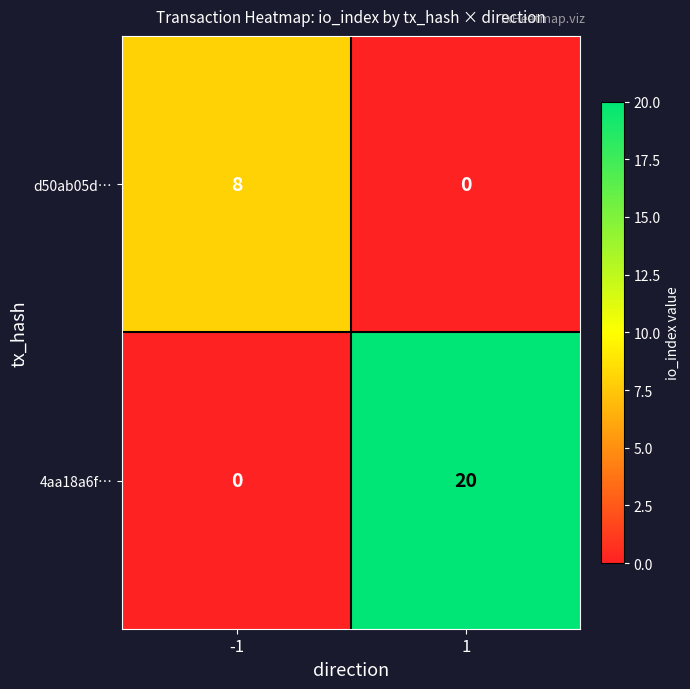

How many series are shown in this chart?

2